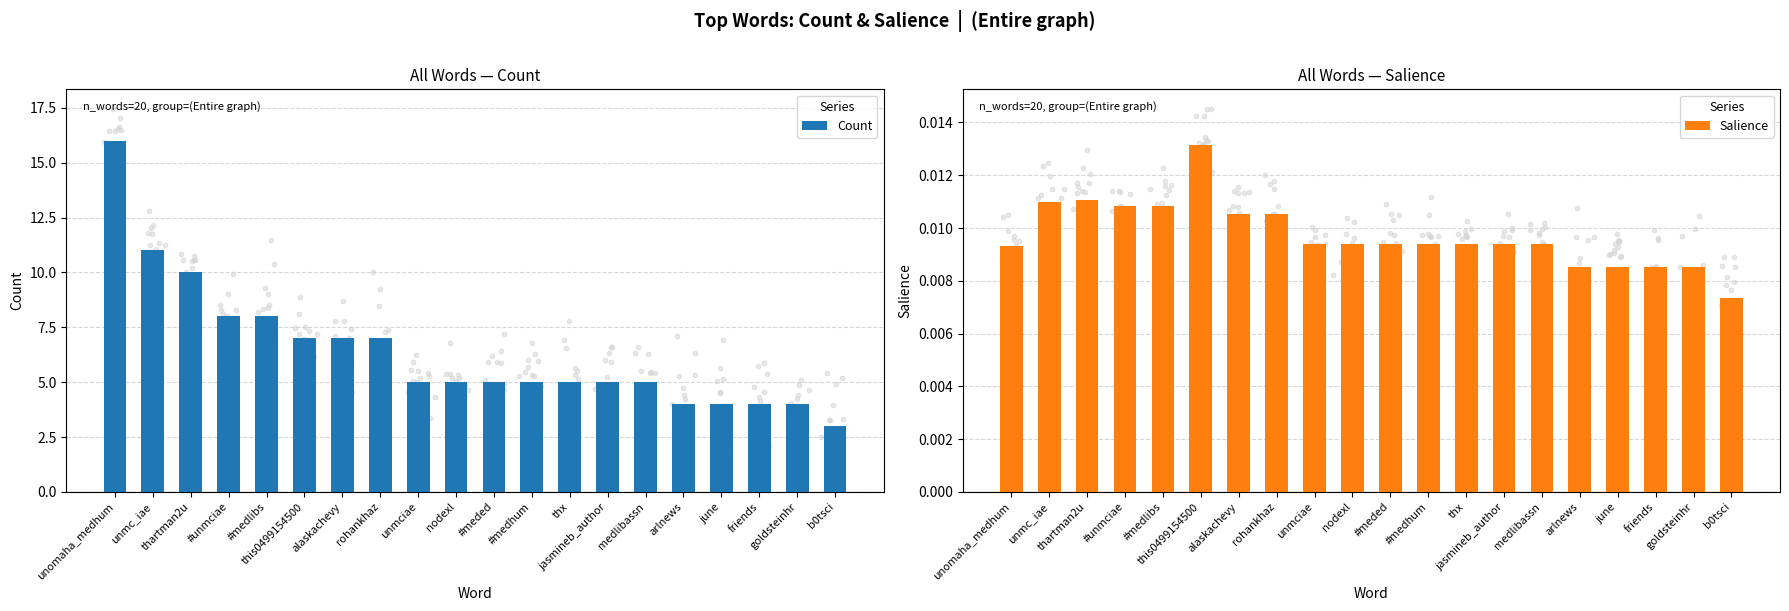

Which series has the largest total across all categories?

Count